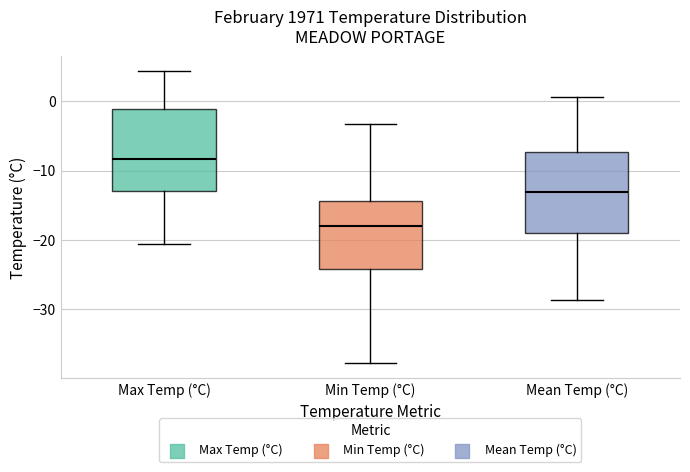

Reading left to right, transcribe this box plot: for each box, give where its median line is, the range the box spans, and where its two whiskers end, as read against the y-axis. The values are not printed on the chart, so give them approximately, as read against the axis.

Max Temp (°C): median -8, box -13 to -1, whiskers -21 to 4
Min Temp (°C): median -18, box -24 to -14, whiskers -38 to -3
Mean Temp (°C): median -13, box -19 to -7, whiskers -29 to 1